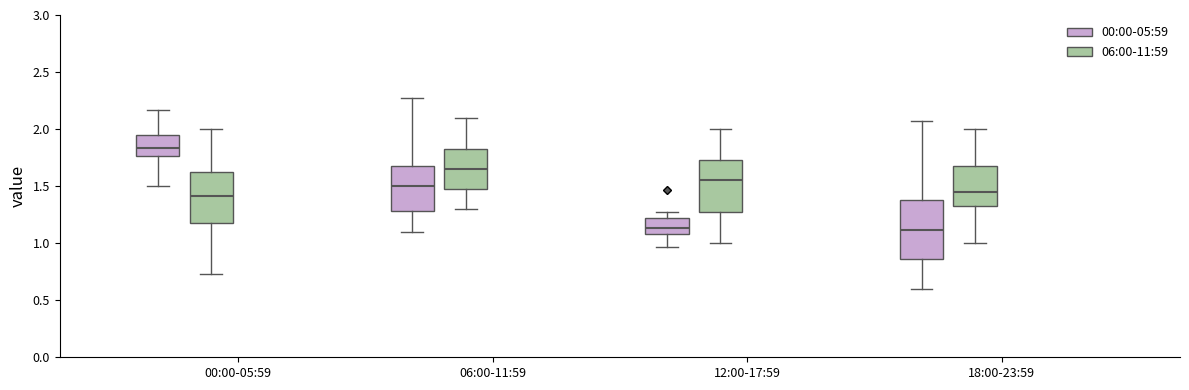

Where does the lower whisker of the box for 12:00-17:59 (06:00-11:59) end on the y-axis? The values are not printed on the chart, so give them approximately, as read against the axis.

1.00